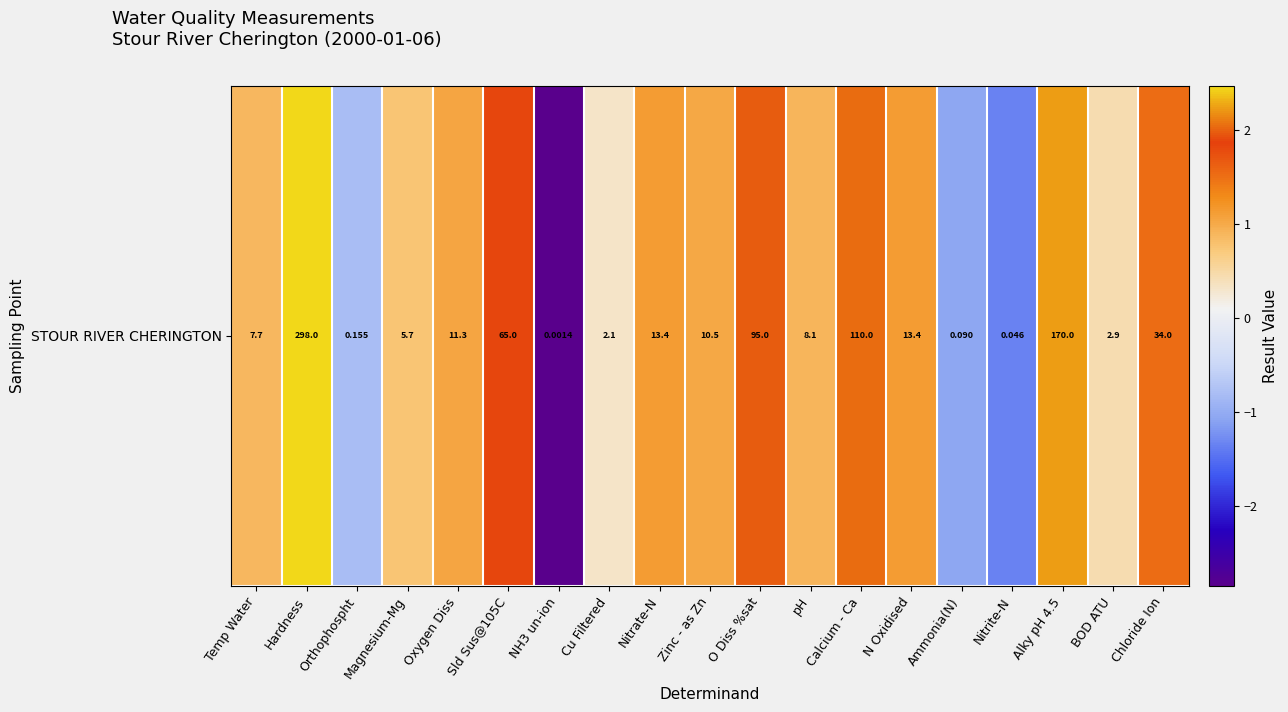

Which has a higher value, Temp Water or BOD ATU?

Temp Water